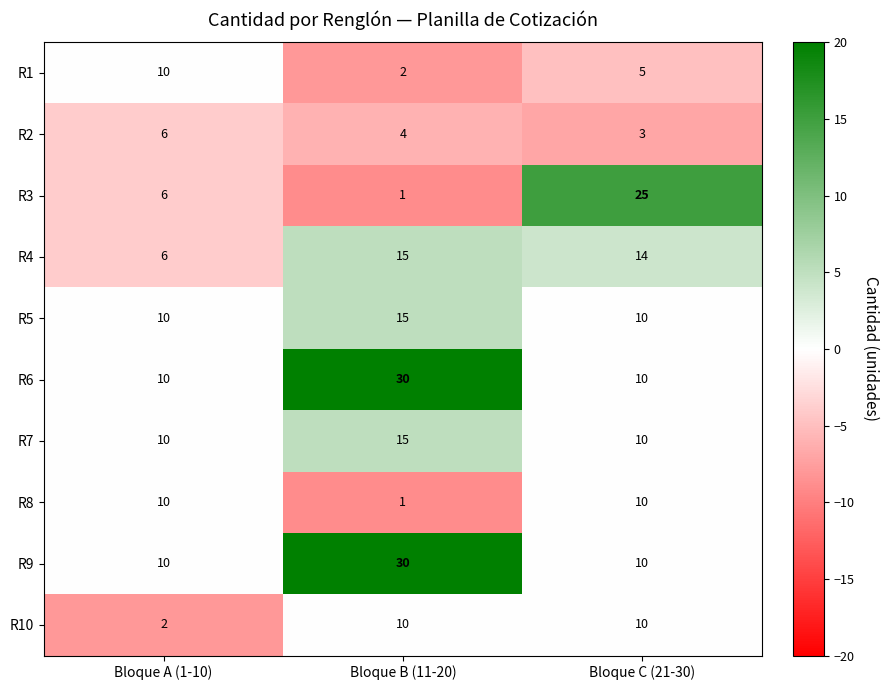

Reading left to right, list all the values displayed in this chart.

R1: 10	2	5
R2: 6	4	3
R3: 6	1	25
R4: 6	15	14
R5: 10	15	10
R6: 10	30	10
R7: 10	15	10
R8: 10	1	10
R9: 10	30	10
R10: 2	10	10